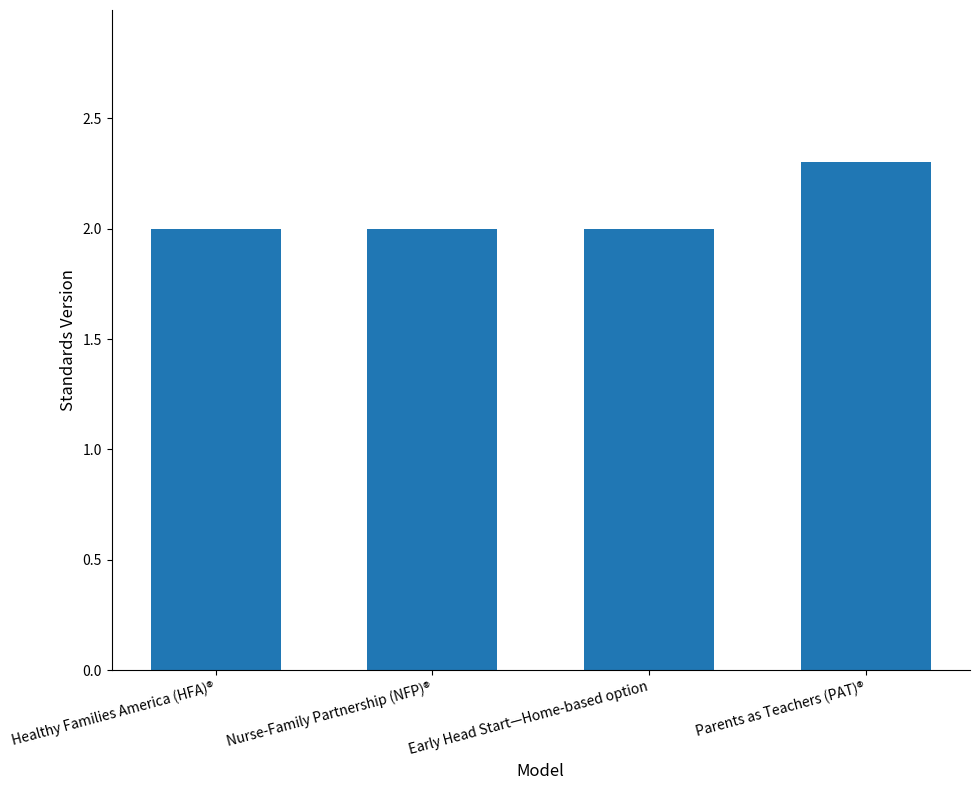

What is the difference between the values at Healthy Families America (HFA)® and Parents as Teachers (PAT)®?

0.3